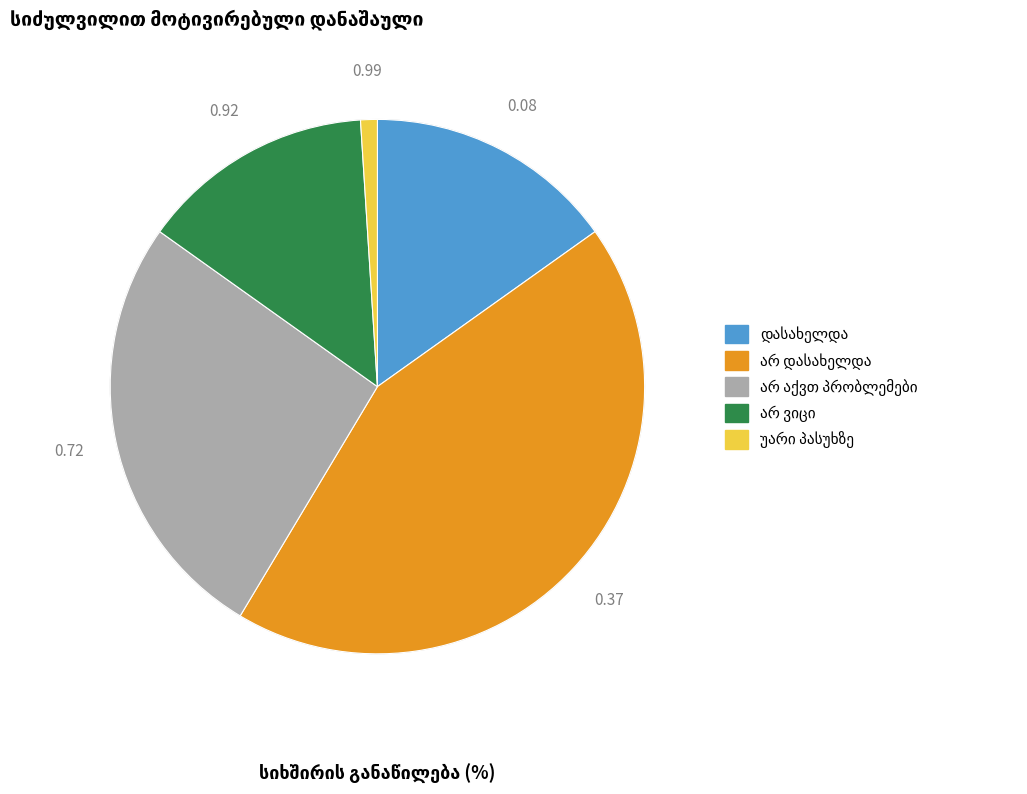

Is there any slice that represents more than half of the pie?

No